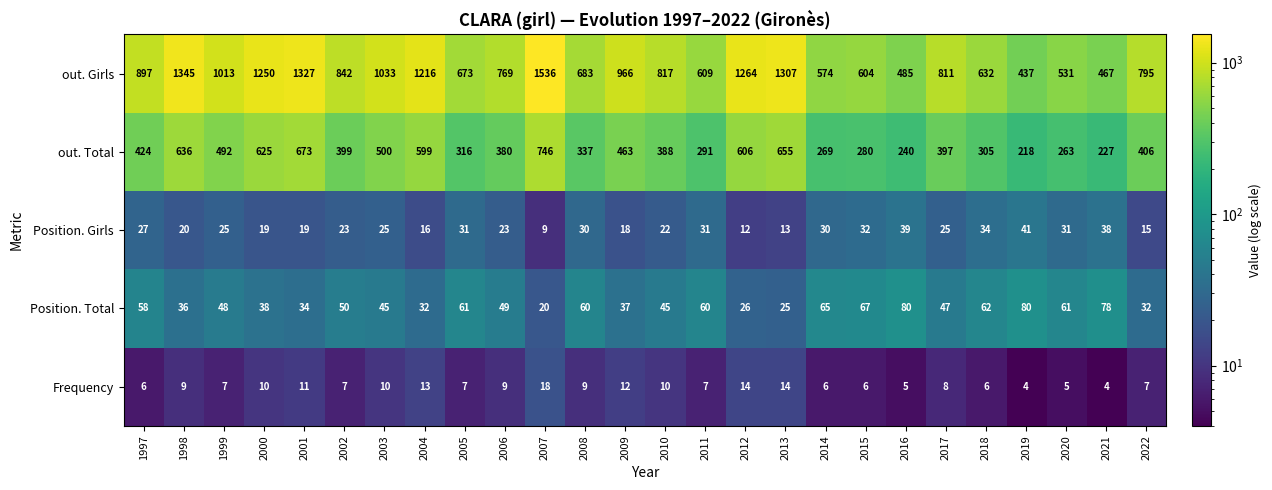

What is the average value of the Position. Girls series?

25